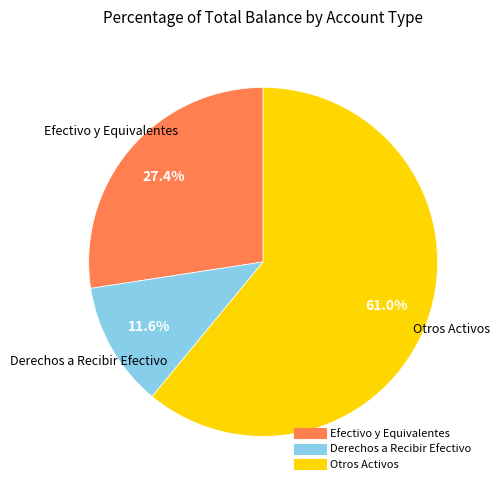

How many slices are in this pie chart?

3